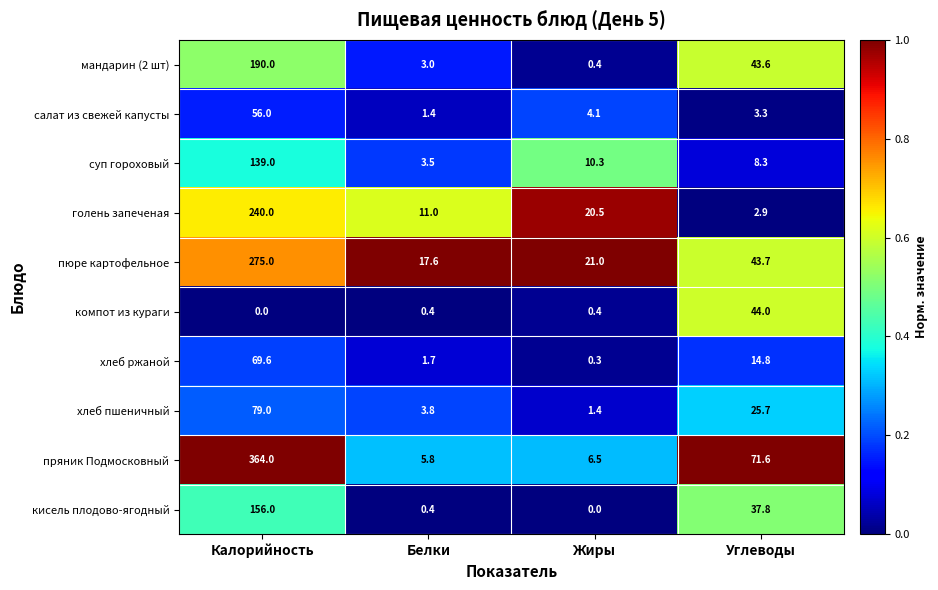

At which category is the sum across all series the highest?

Калорийность